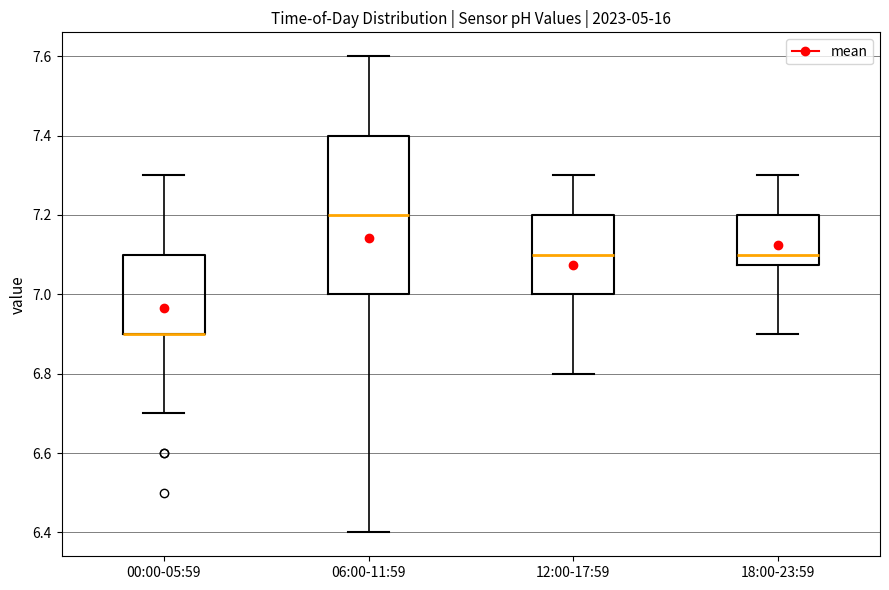

Comparing the boxes themselves (not the whiskers), which one is the tallest?

06:00-11:59